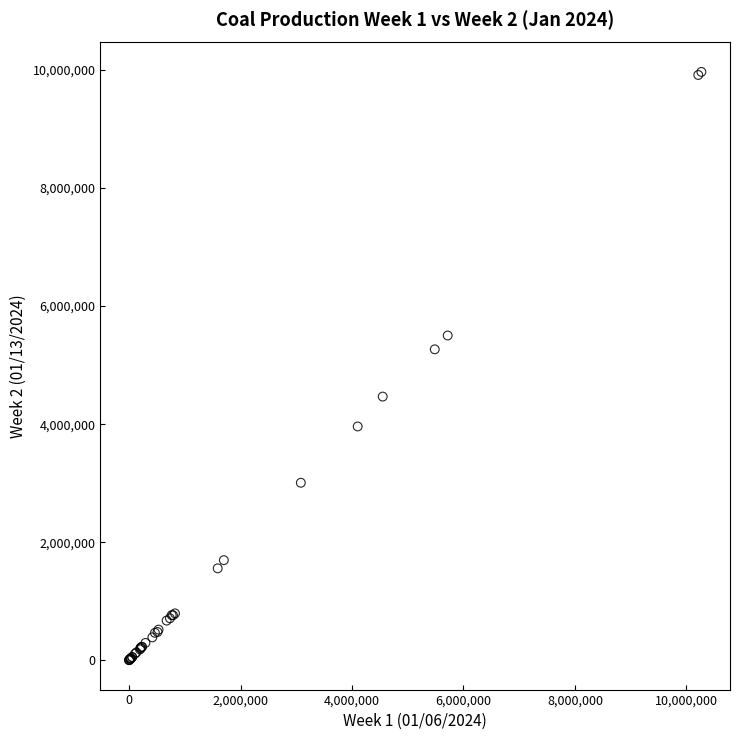

What Y value in the scatter plot is closest to 4984823?

5268109